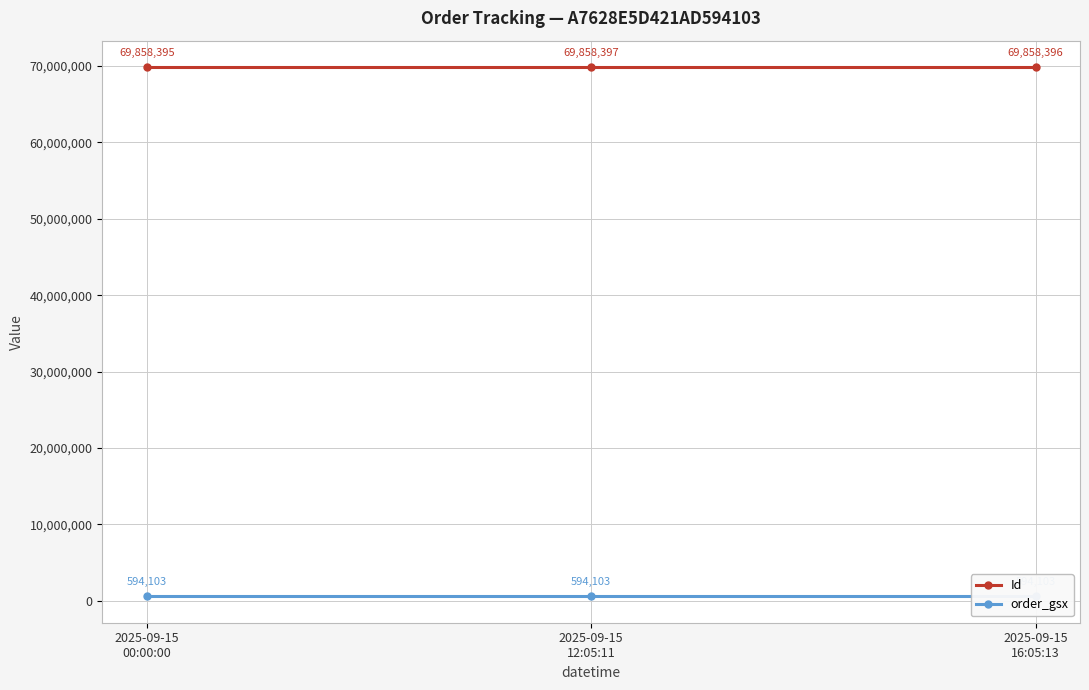

Read the Id value at 2025-09-15
12:05:11.

69858397